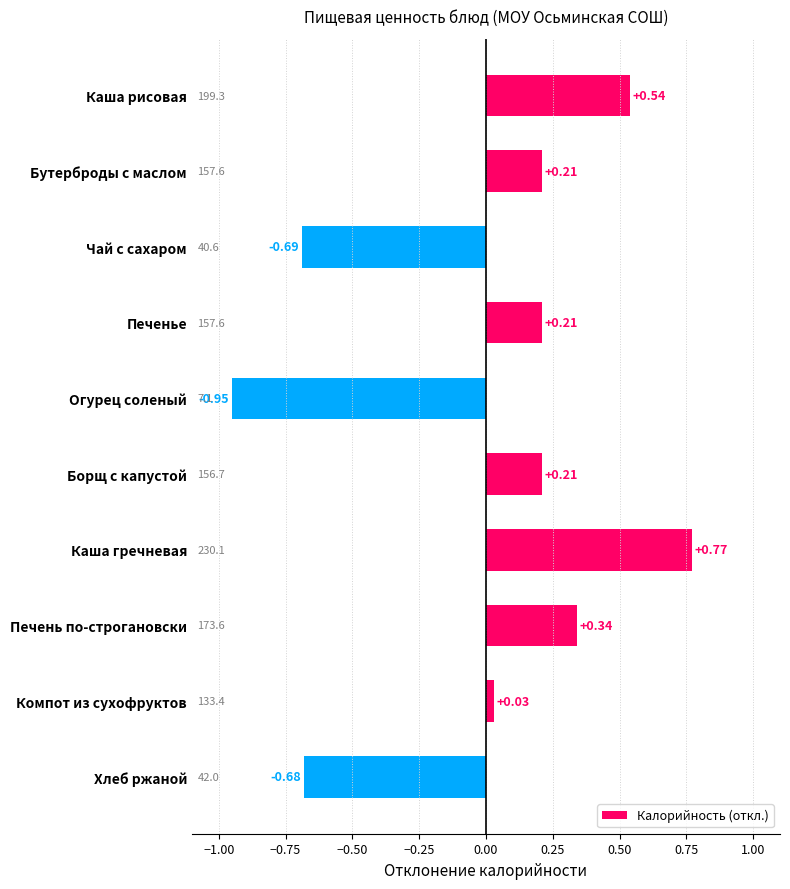

At which category does the chart reach its minimum across all series?

Огурец соленый